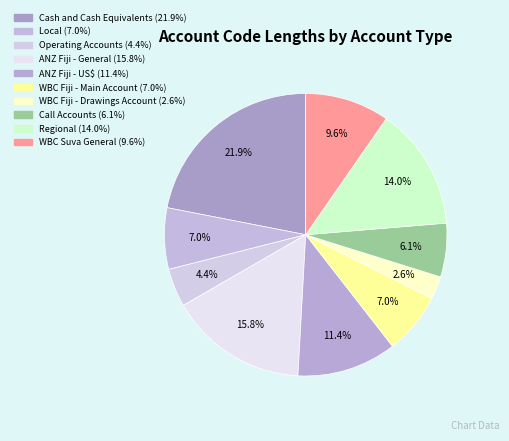

How many slices are in this pie chart?

10